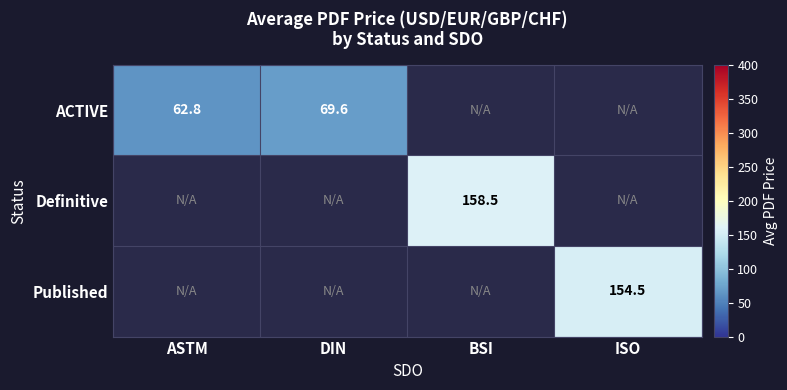

Count the number of categories in the chart.

4